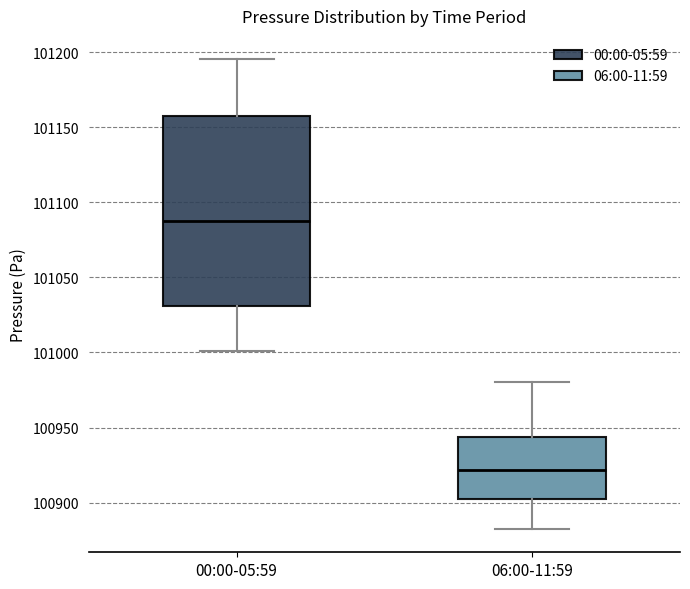

Reading left to right, read every box against the y-axis: the position of its median line, the range the box covers, and the ends of its whiskers. The values are not printed on the chart, so give them approximately, as read against the axis.

00:00-05:59: median 101090, box 101030 to 101155, whiskers 101000 to 101195
06:00-11:59: median 100920, box 100900 to 100945, whiskers 100885 to 100980